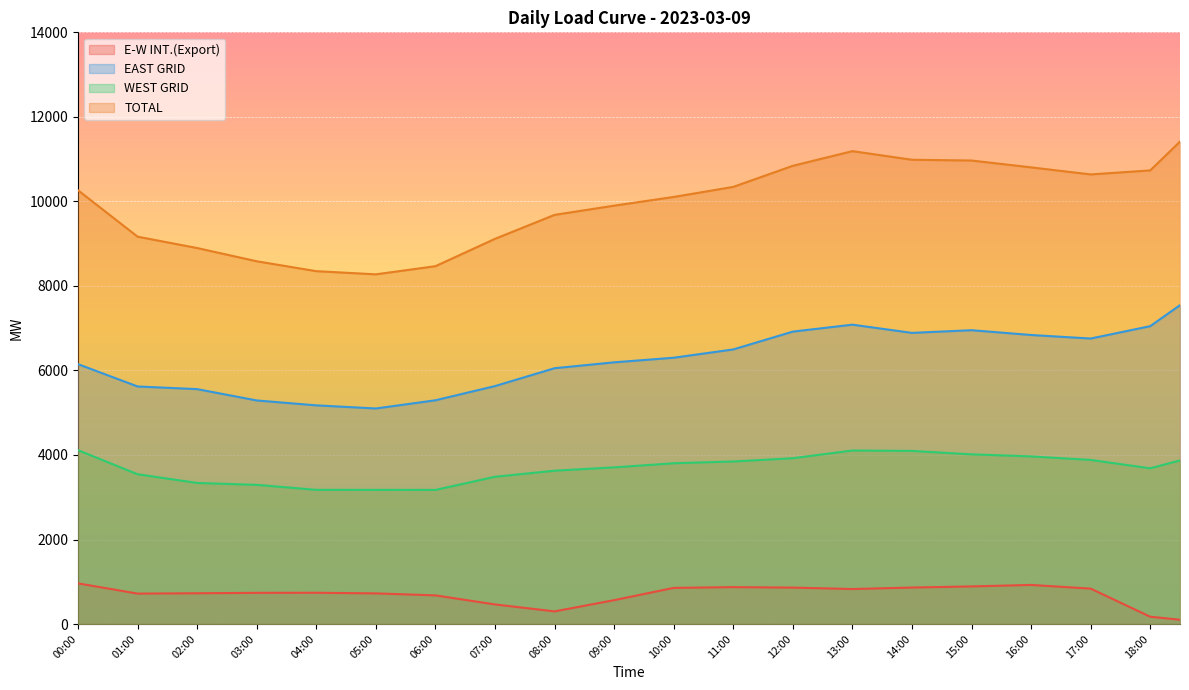

What position from the right is 14:30?

9